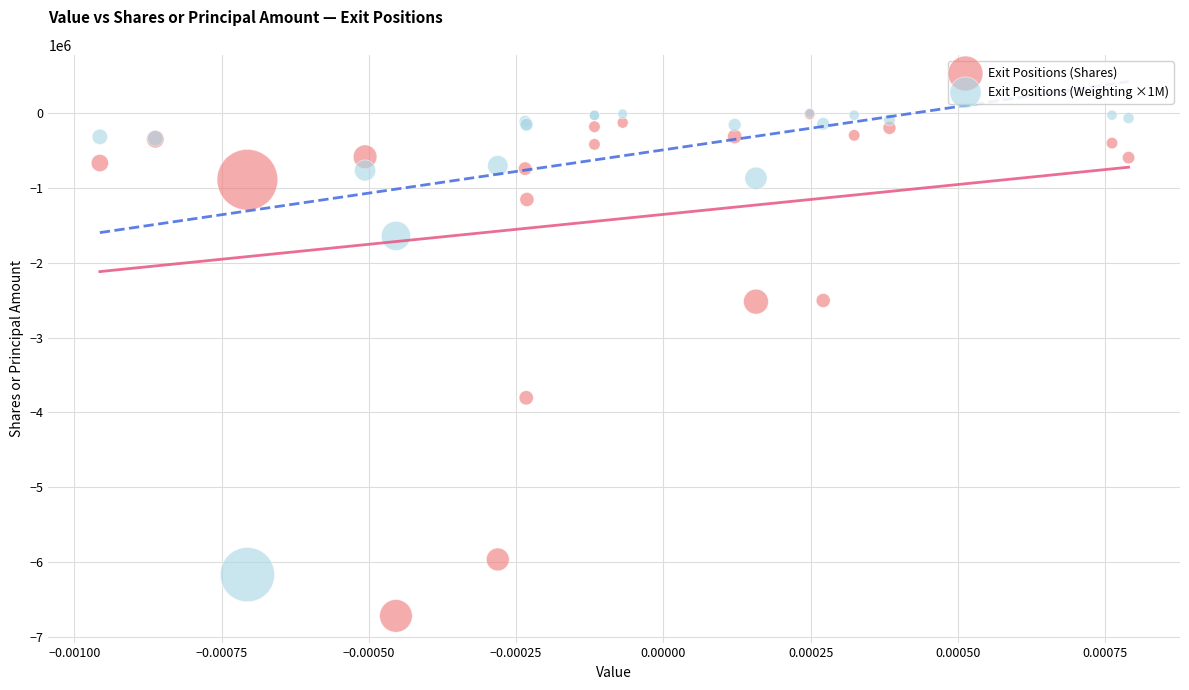

Which series reaches the minimum Y coordinate?

Exit Positions (Shares)